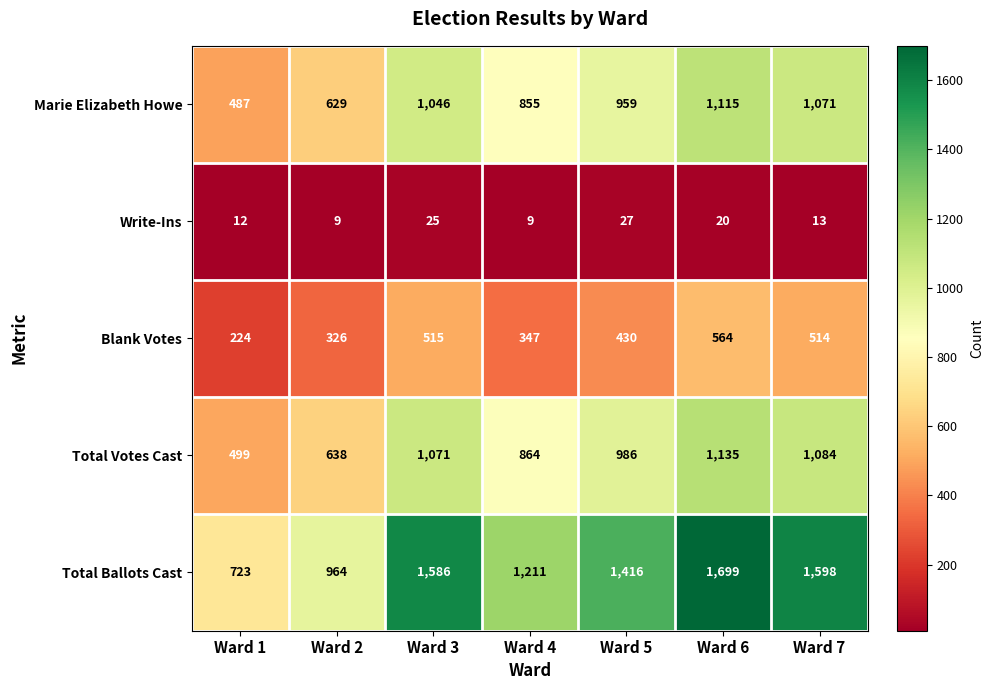

True or false: Write-Ins has a value of 9 at Ward 4.

True